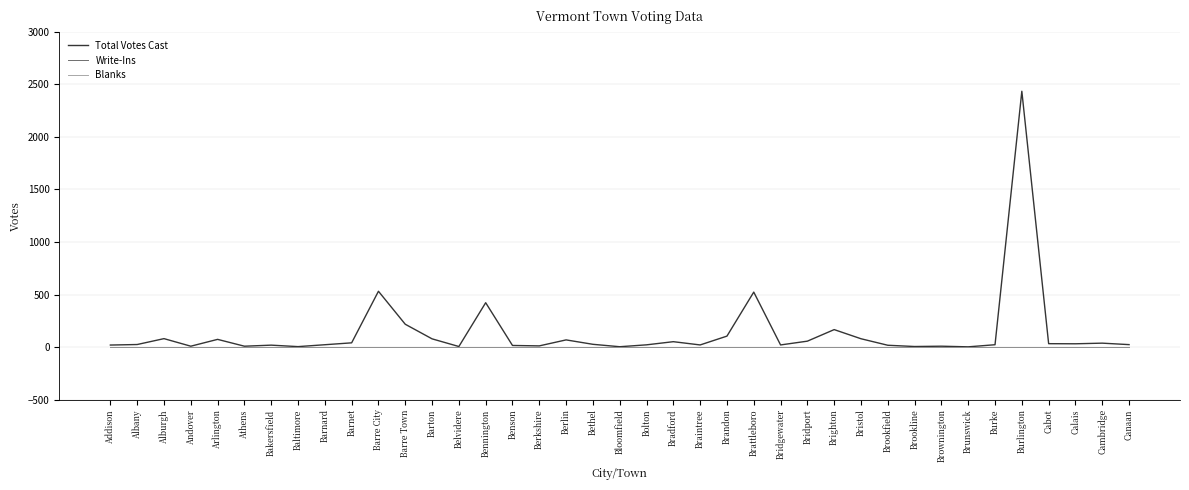

Which series has the widest spread of values?

Total Votes Cast